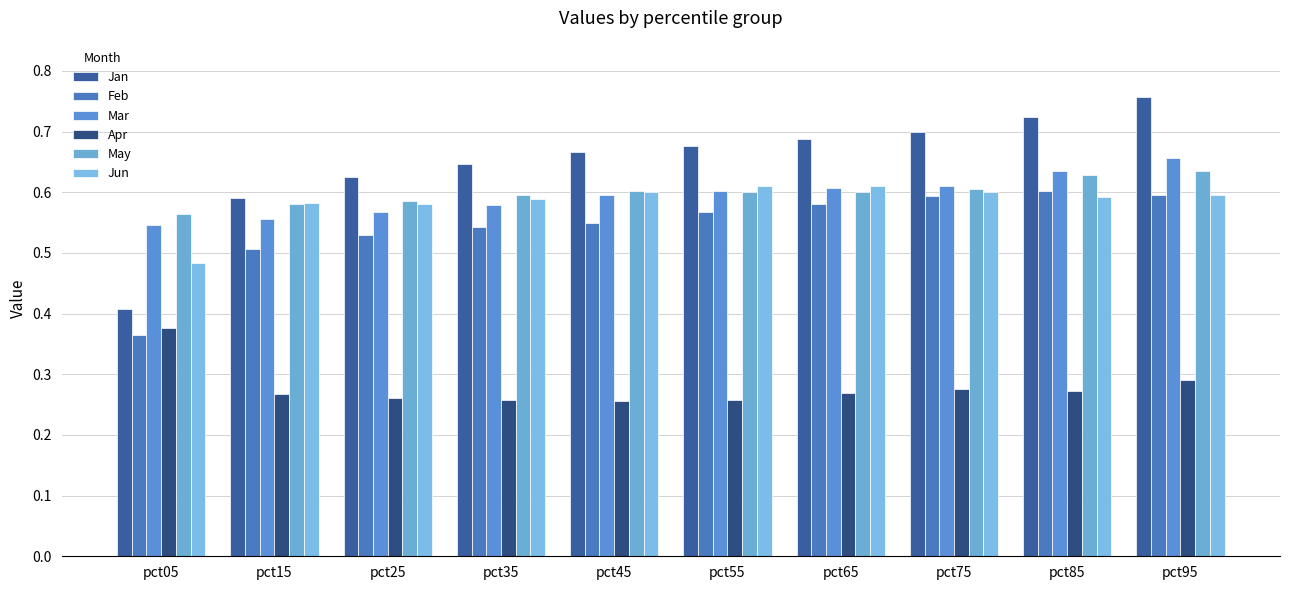

How many distinct data groups are displayed?

6